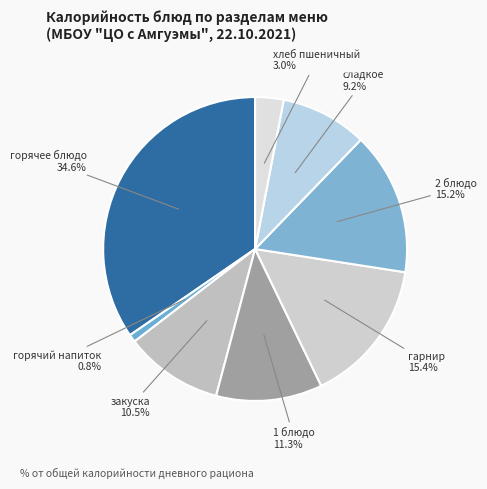

How many slices are in this pie chart?

8